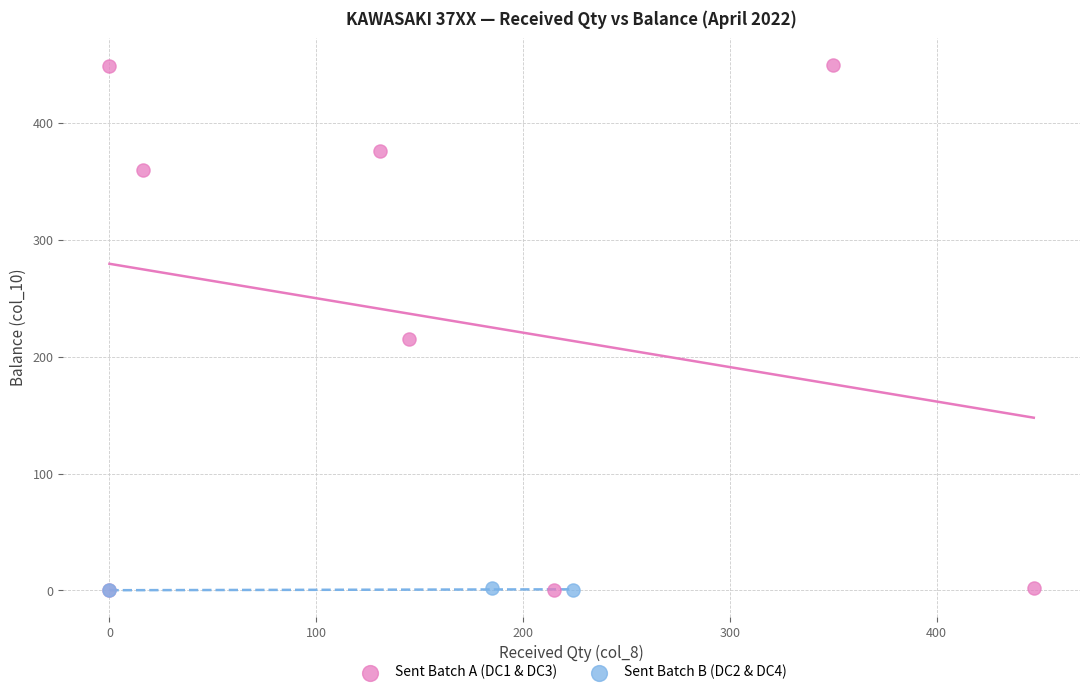

Which series has the largest Y range (max minus min)?

Sent Batch A (DC1 & DC3)